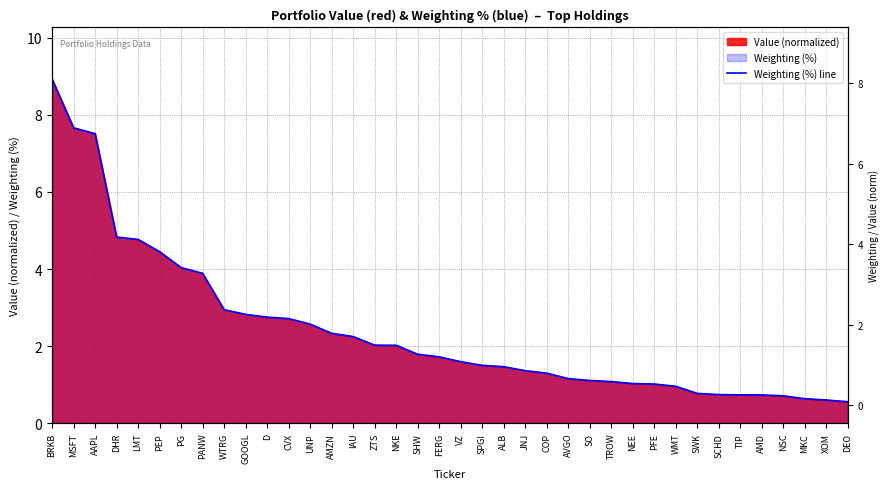

What is the change in value from AAPL to AMZN?

-5.2